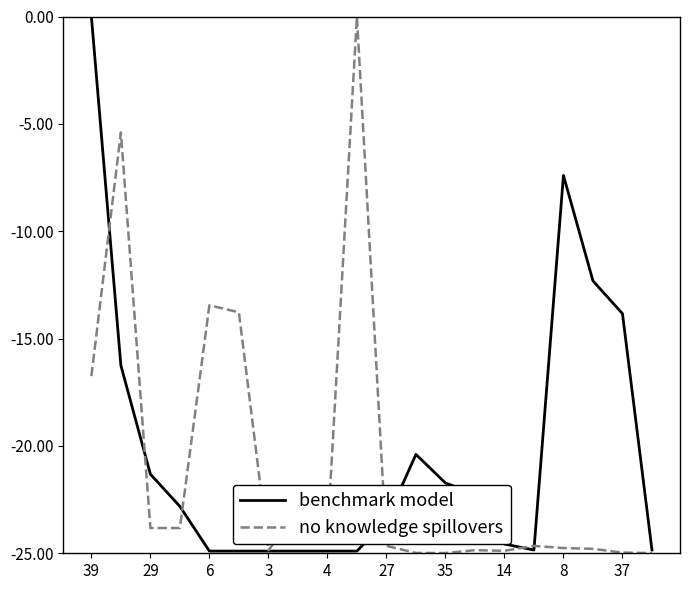

At how many categories does at least one series exceed -3?

2